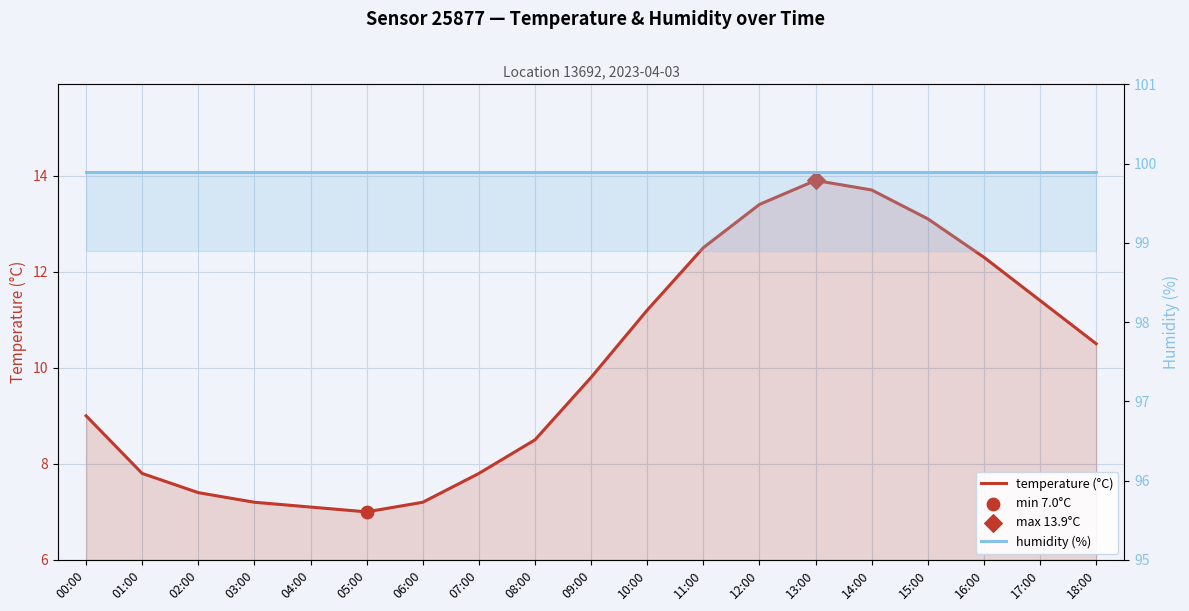

At how many categories does at least one series exceed 45?

19